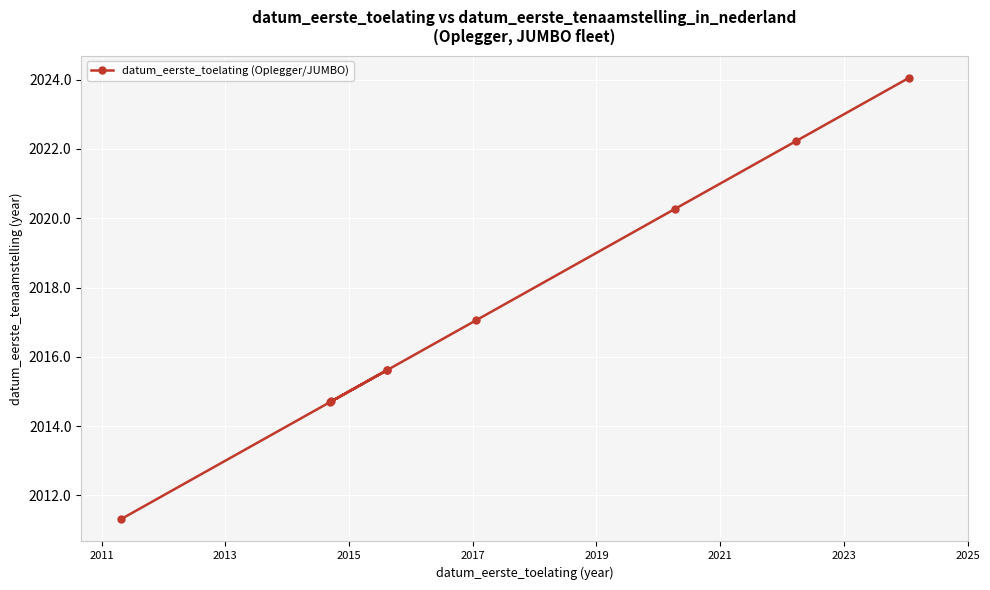

What is the ratio of the value at 2025 to the value at 2017?

1.0